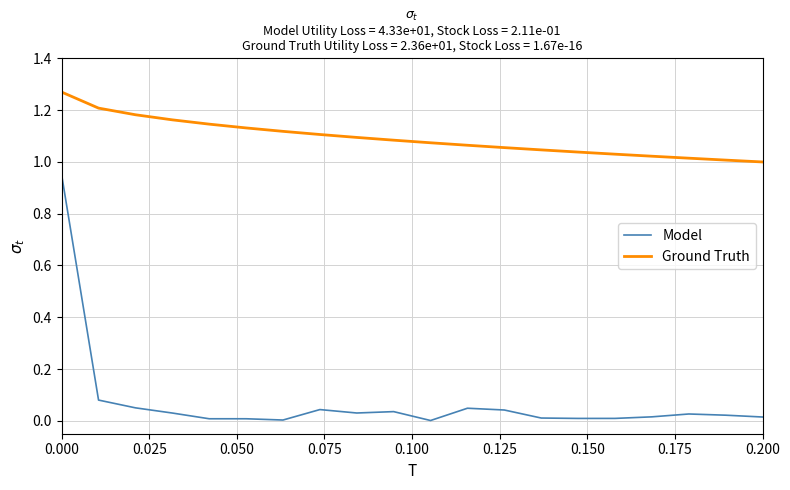

Which series has the widest spread of values?

Model